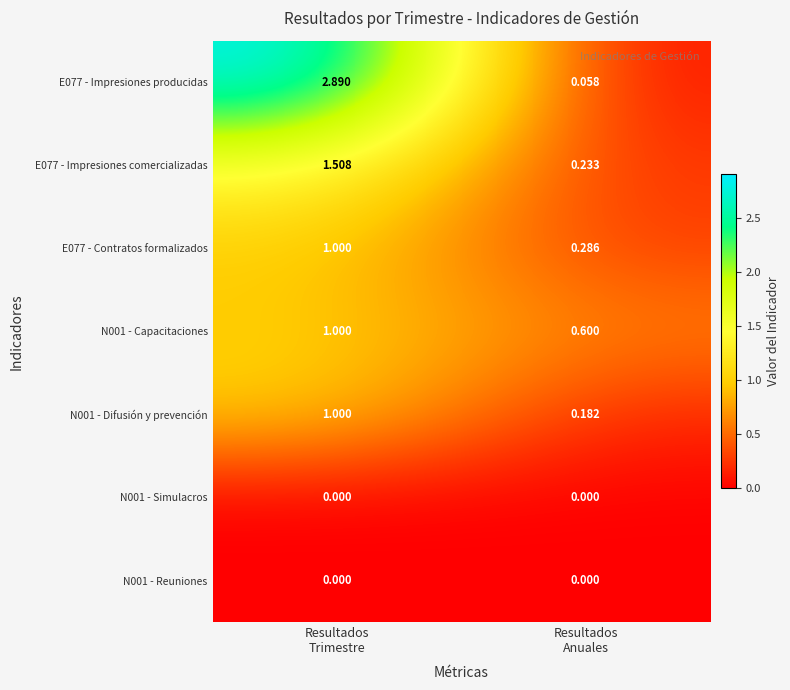

Which series changed the most between Resultados
Trimestre and Resultados
Anuales?

E077 - Impresiones producidas